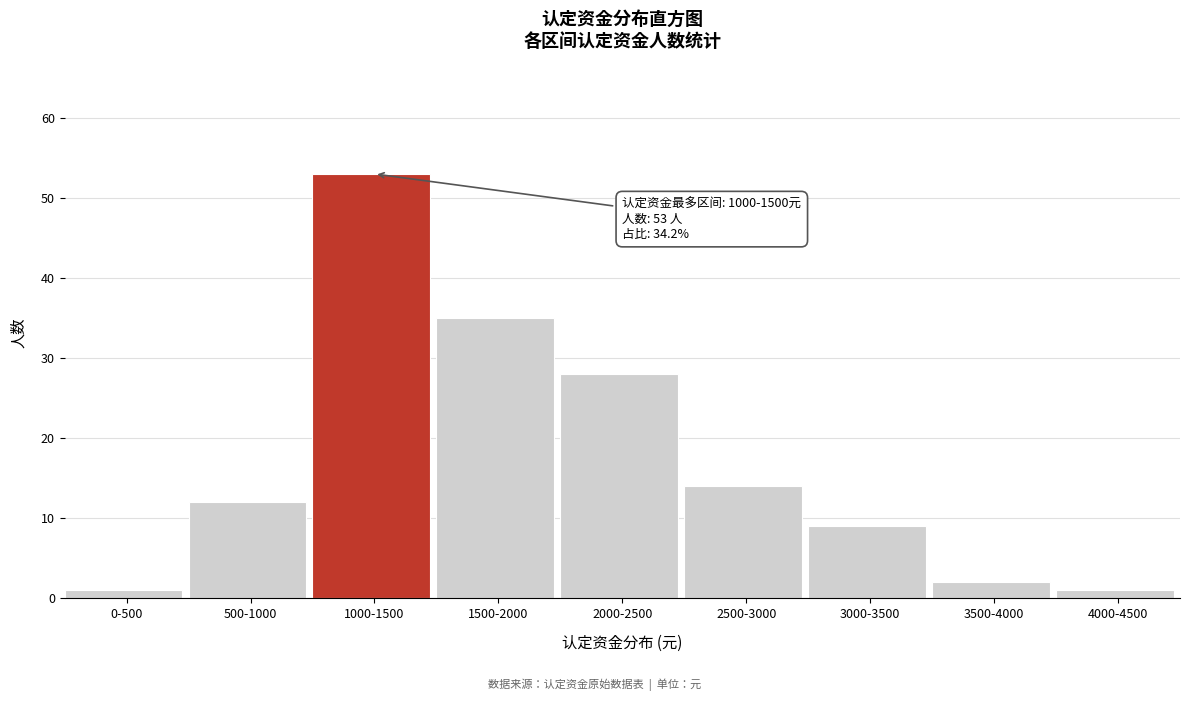

Reading left to right, transcribe all the data shown in this chart.

0-500=1	500-1000=12	1000-1500=53	1500-2000=35	2000-2500=28	2500-3000=14	3000-3500=9	3500-4000=2	4000-4500=1